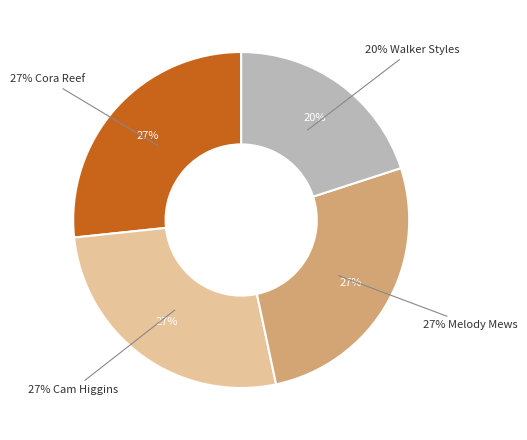

Is it true that Melody Mews is 38% of the pie?

False